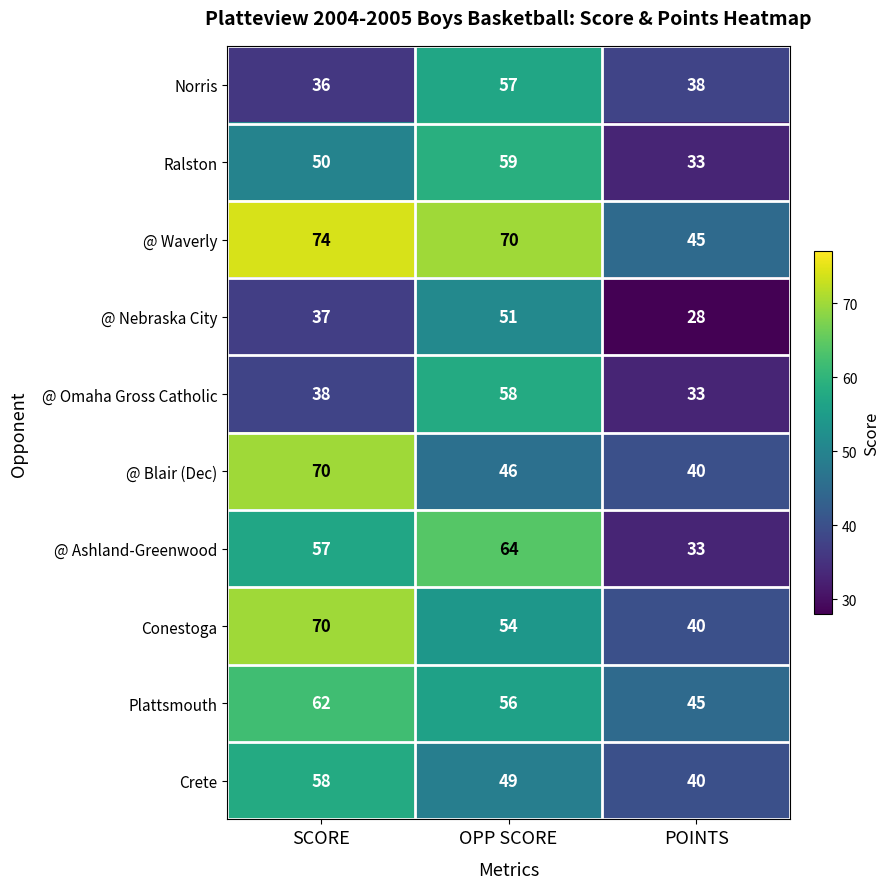

Which label corresponds to the largest value in the chart?

SCORE